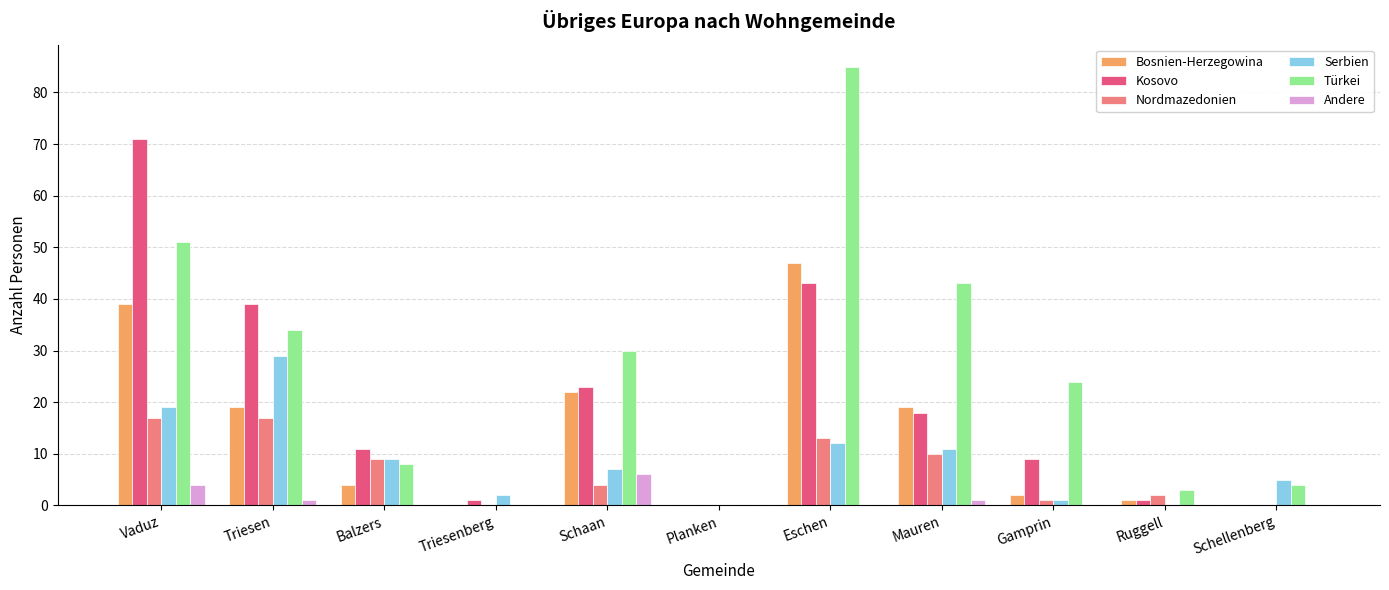

Which series has the largest total across all categories?

Türkei